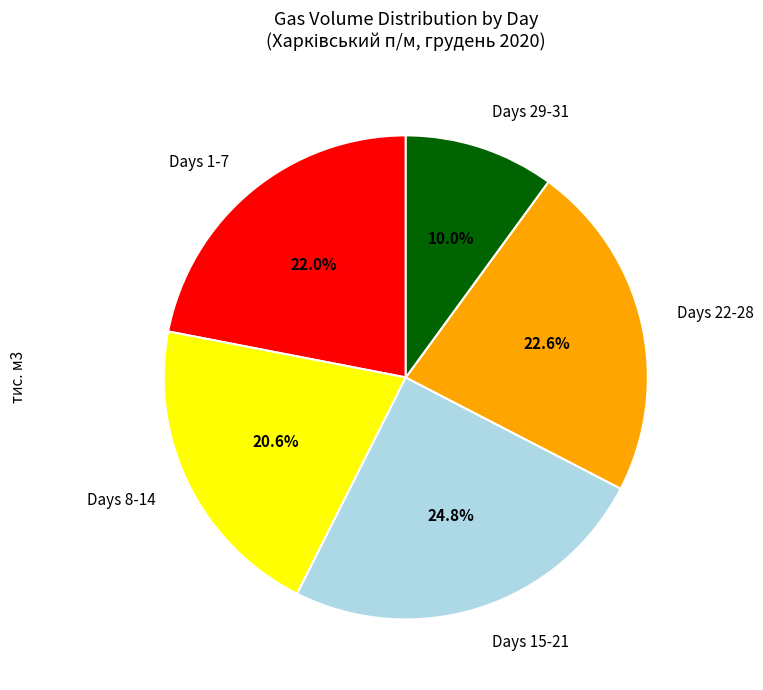

Do Days 22-28 and Days 15-21 together represent more than half of the pie?

No